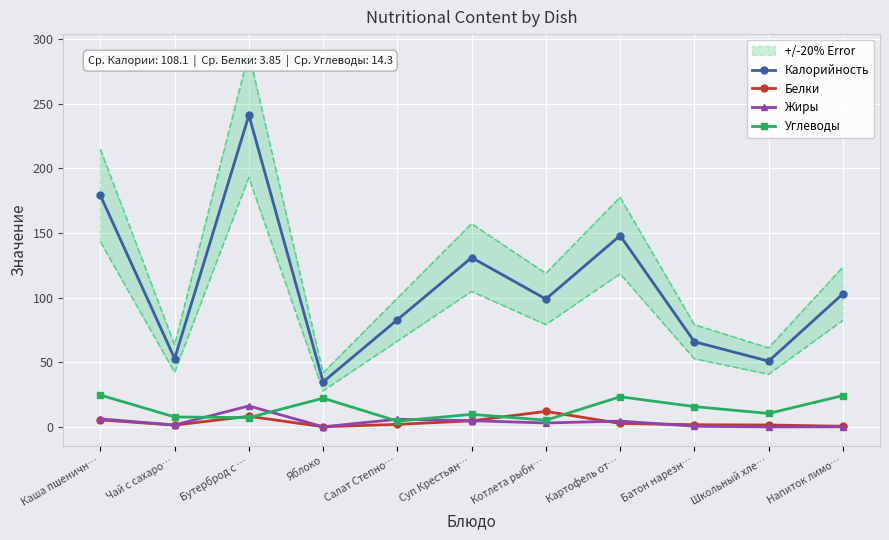

Where is Калорийность nearest to the value 138?

Суп Крестьян…